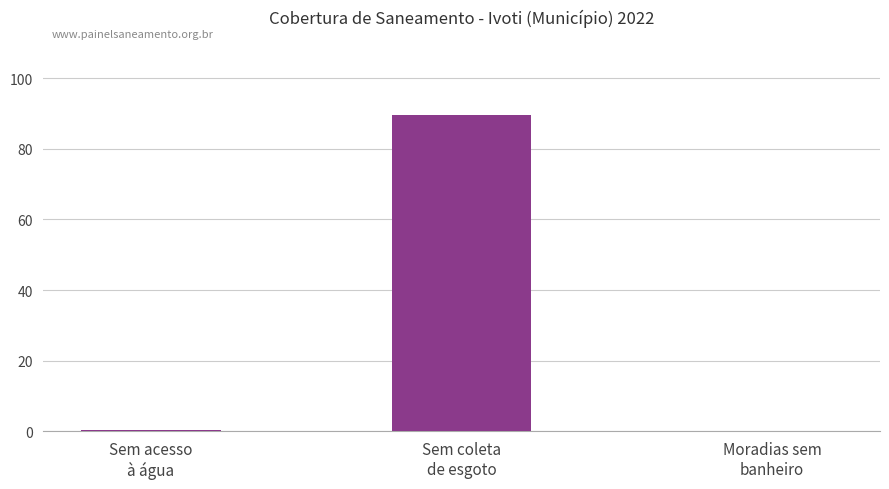

Are the bars grouped side by side (vs. stacked)?

No